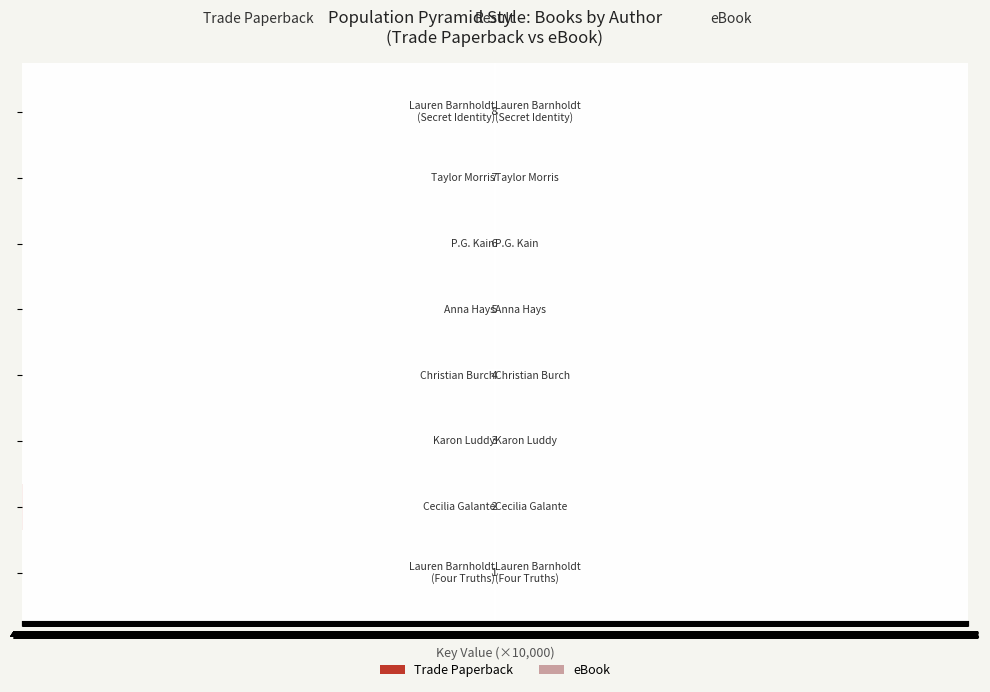

What are all the series names shown in the legend?

Trade Paperback, eBook